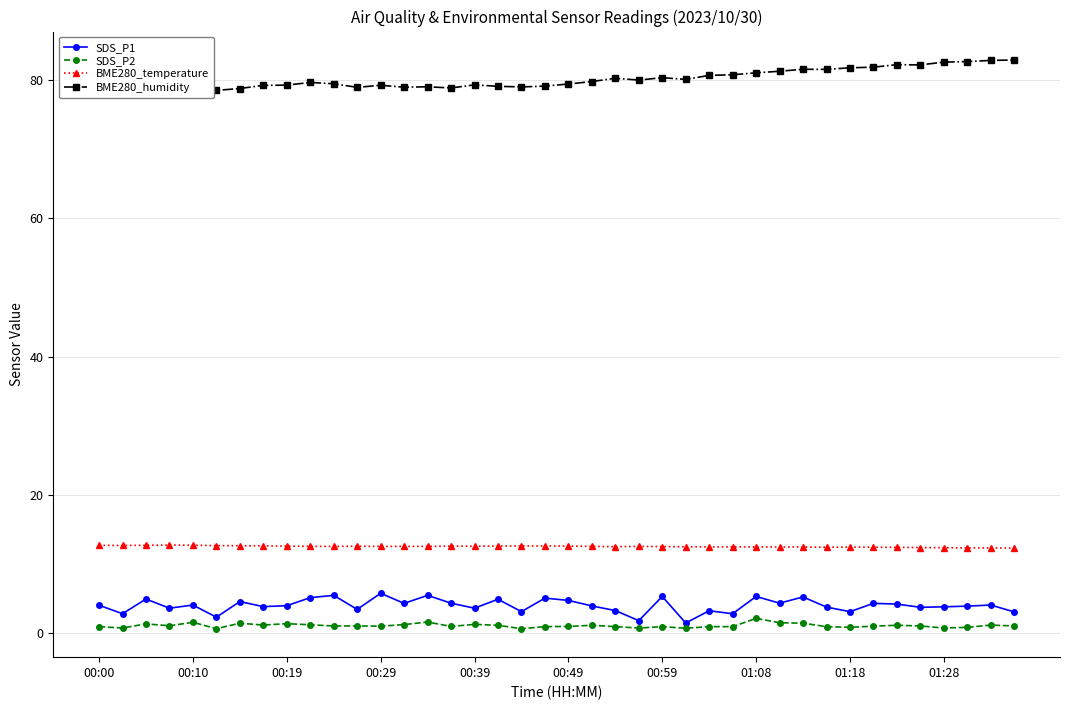

What value does the SDS_P2 series have at 01:18?

0.8